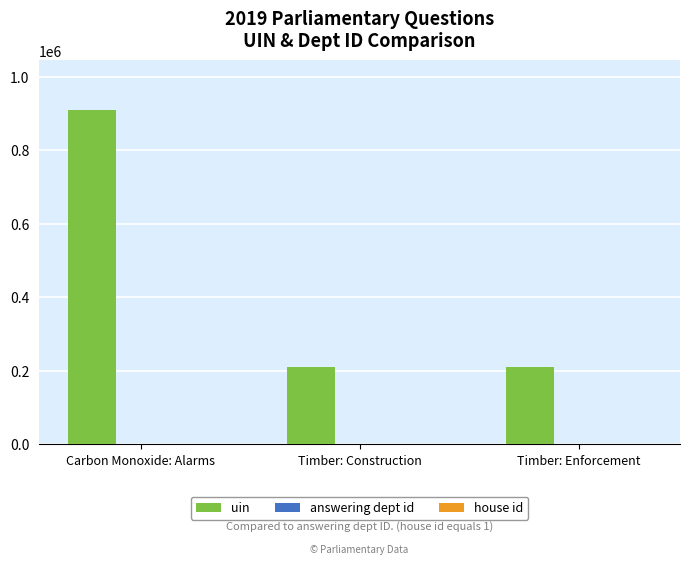

Which series has the widest spread of values?

uin